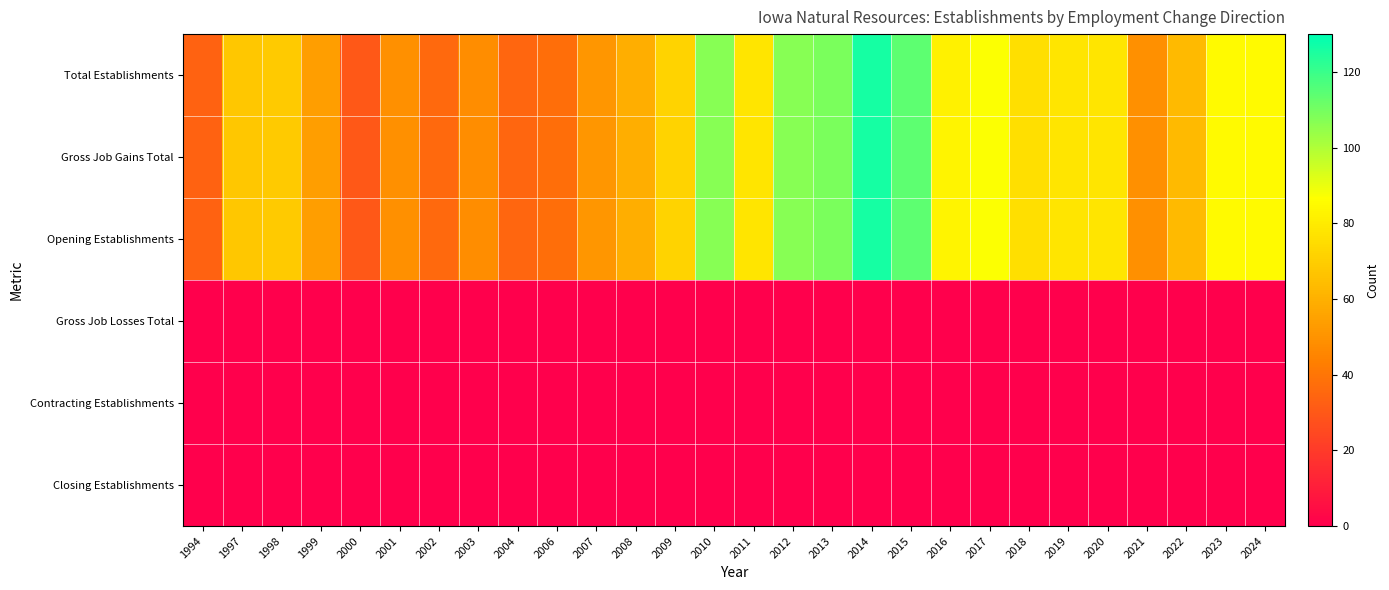

Which series has the largest total across all categories?

Gross Job Gains Total